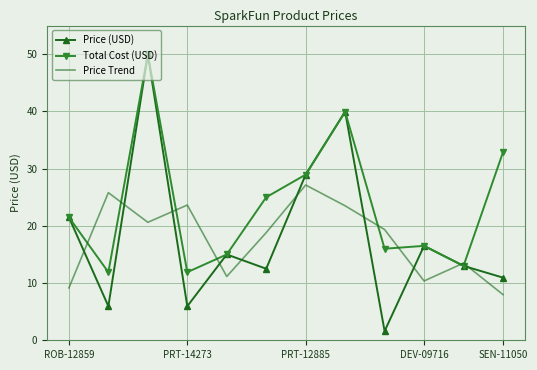

What is the lowest value of the Price Trend series?

8.0